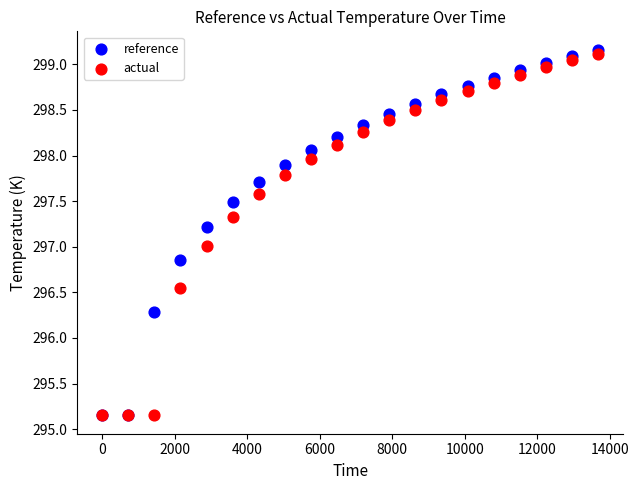

What are all the series names shown in the legend?

reference, actual